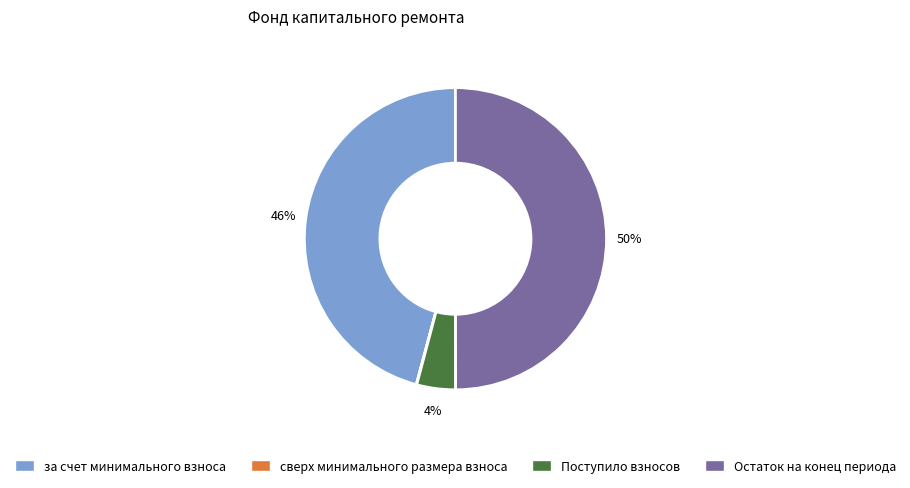

To the nearest percent, what is the difference between the largest and smallest slice percentages?

50%